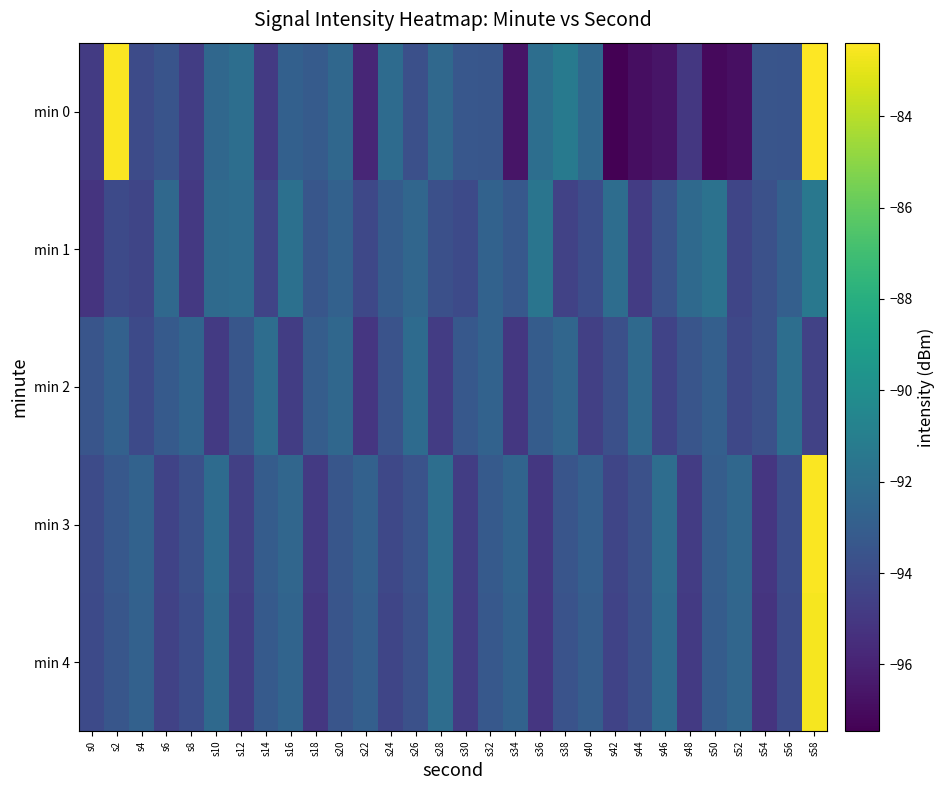

At s44, list the series in order from smallest to largest.

min 0, min 1, min 4, min 3, min 2